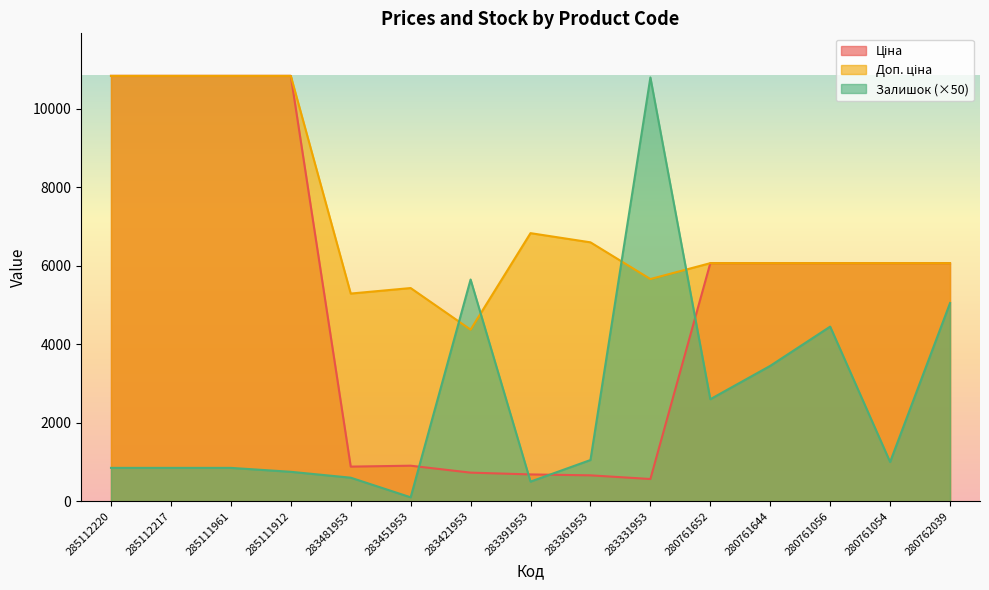

What is the average value of the Доп. ціна series?

7192.4